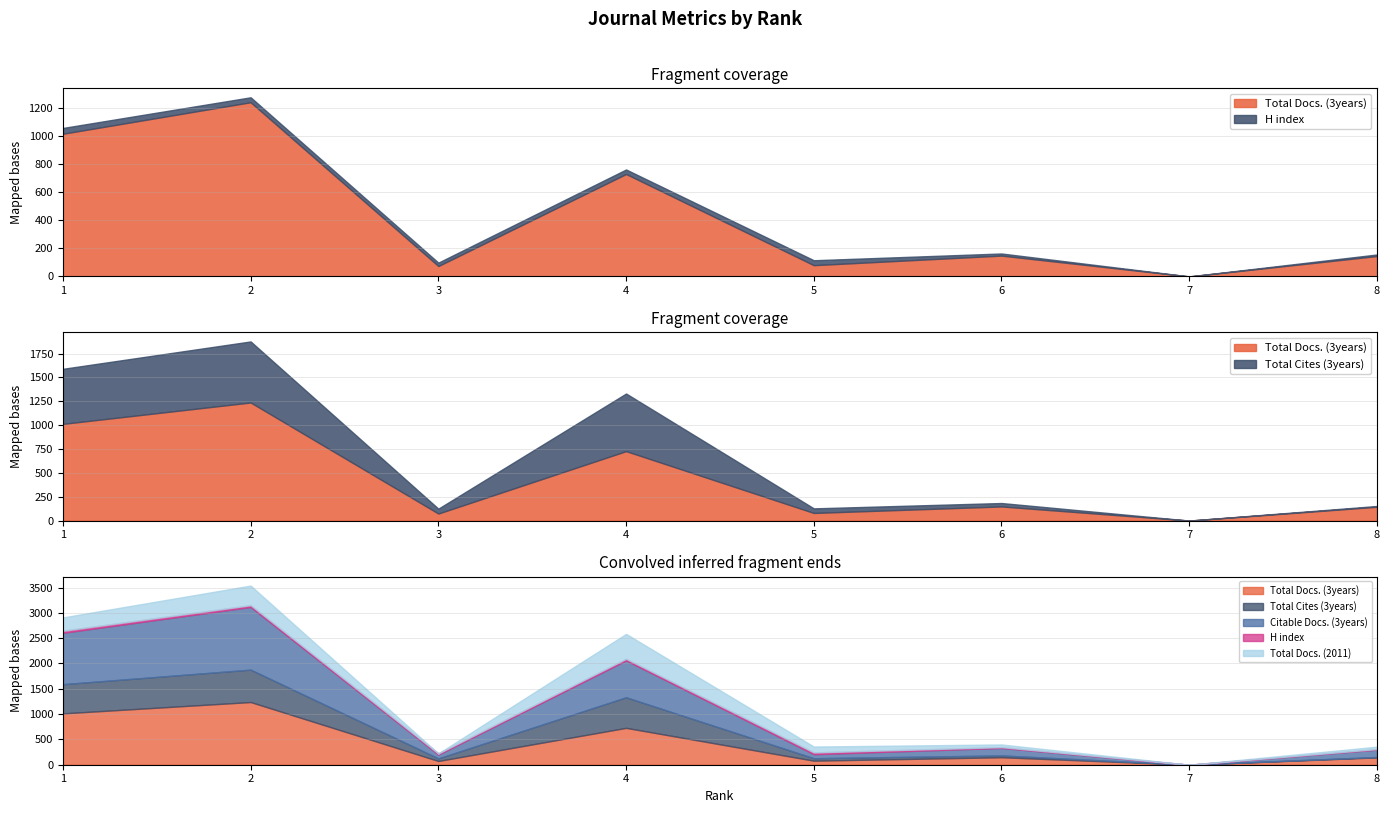

True or false: Citable Docs. (3years) has more than 2 points higher than both neighbors.

True